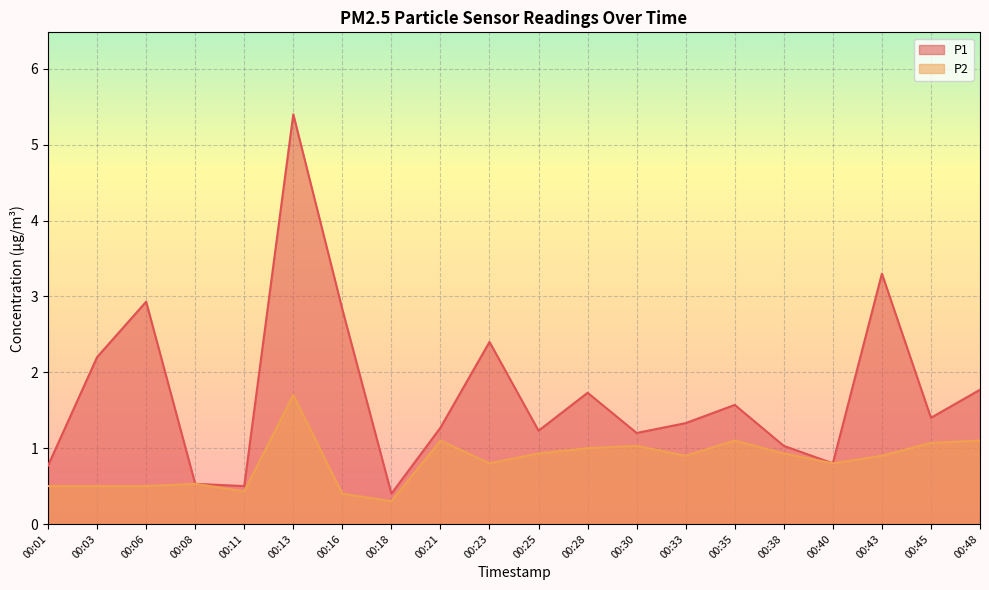

How many interior local peaks does the P2 series have?

5